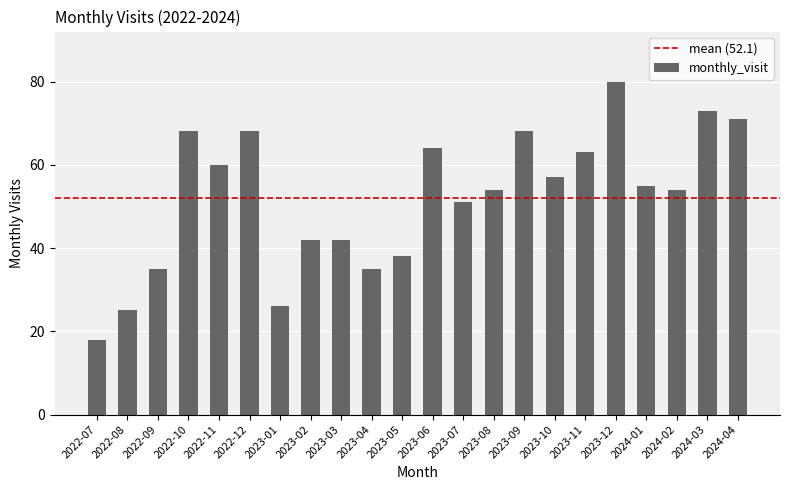

The value at 2022-10 is 26. True or false?

False